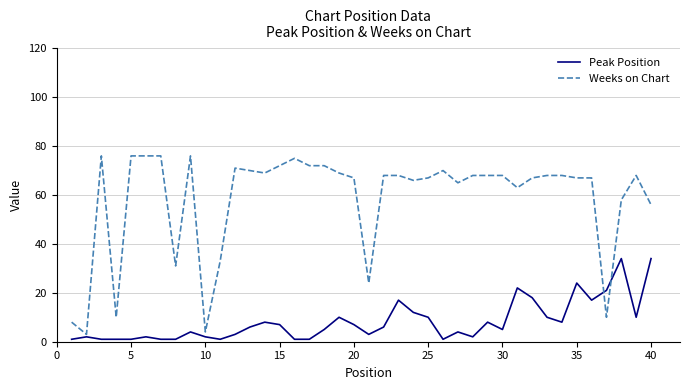

Which series has the largest total across all categories?

Weeks on Chart